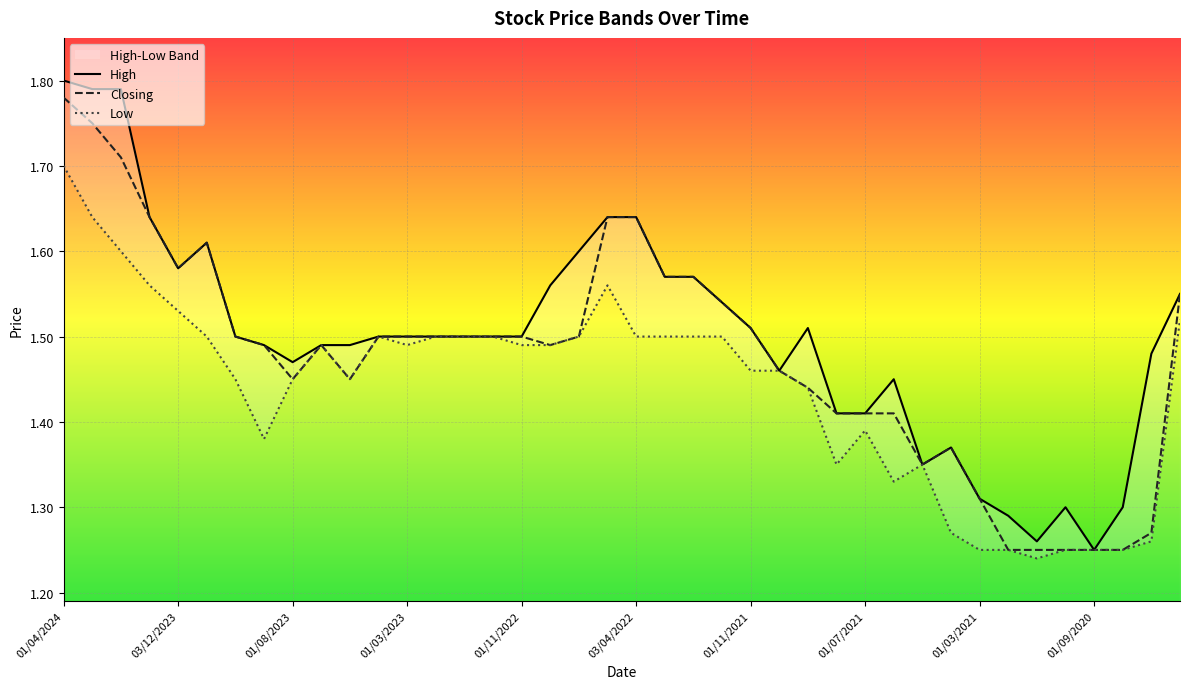

What is the sum of the High values at 19 and 01/08/2023?

3.4